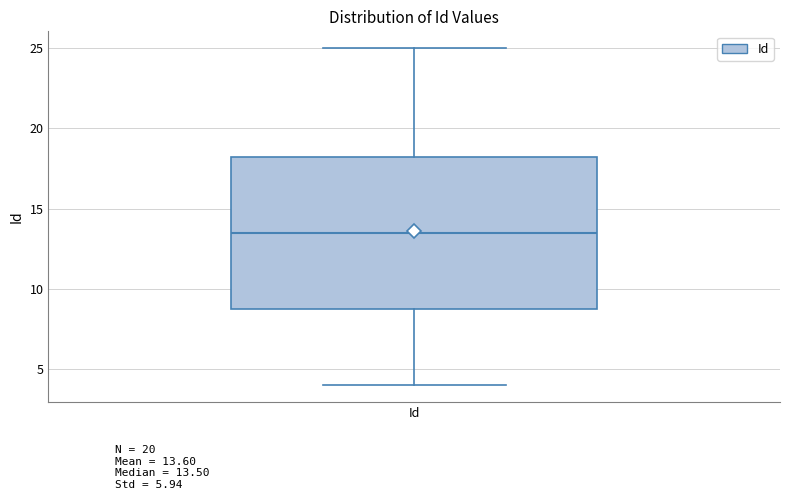

Where is the lower edge of the box for Id on the y-axis? The values are not printed on the chart, so give them approximately, as read against the axis.

9.0